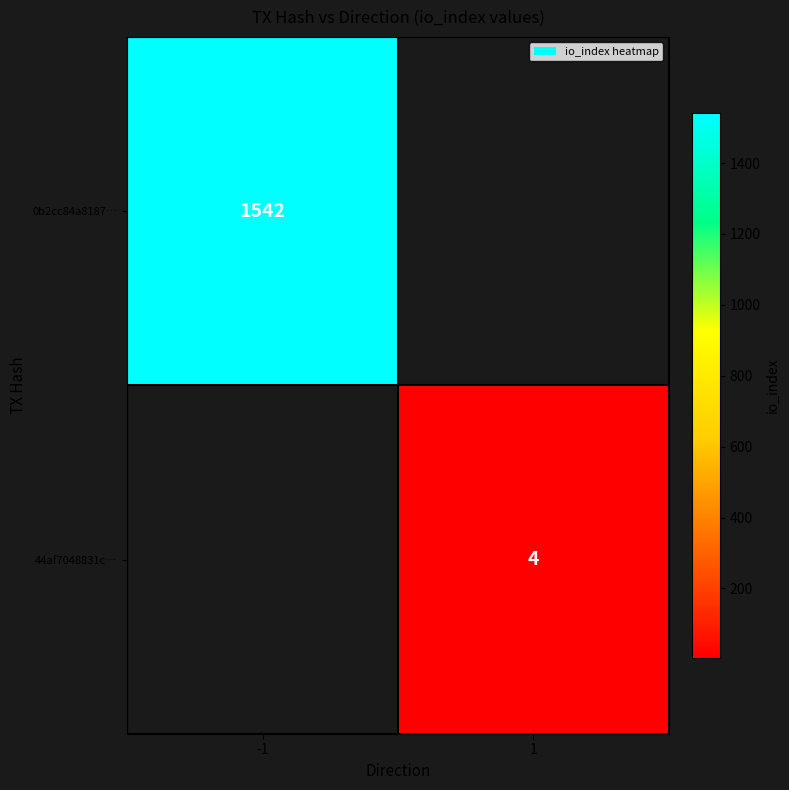

At how many categories does at least one series exceed 43?

1